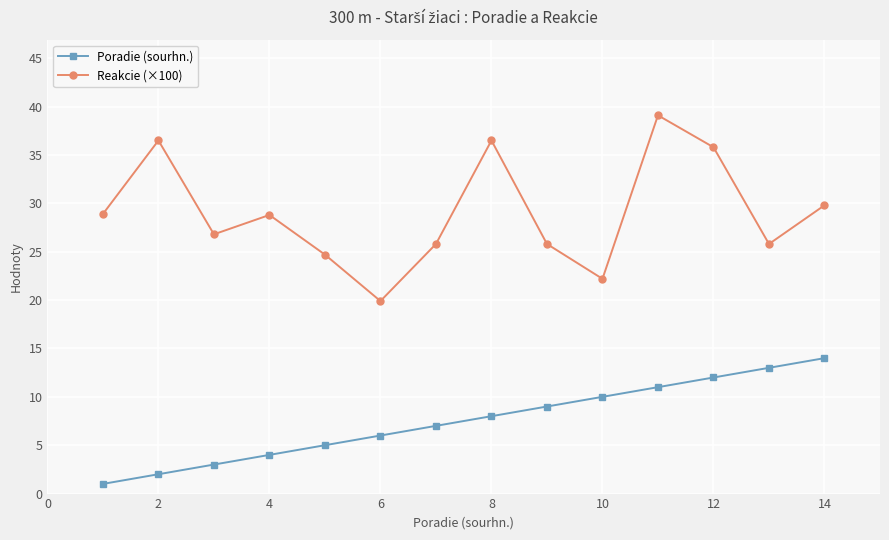

True or false: Poradie (sourhn.) and Reakcie (×100) intersect in this chart.

False